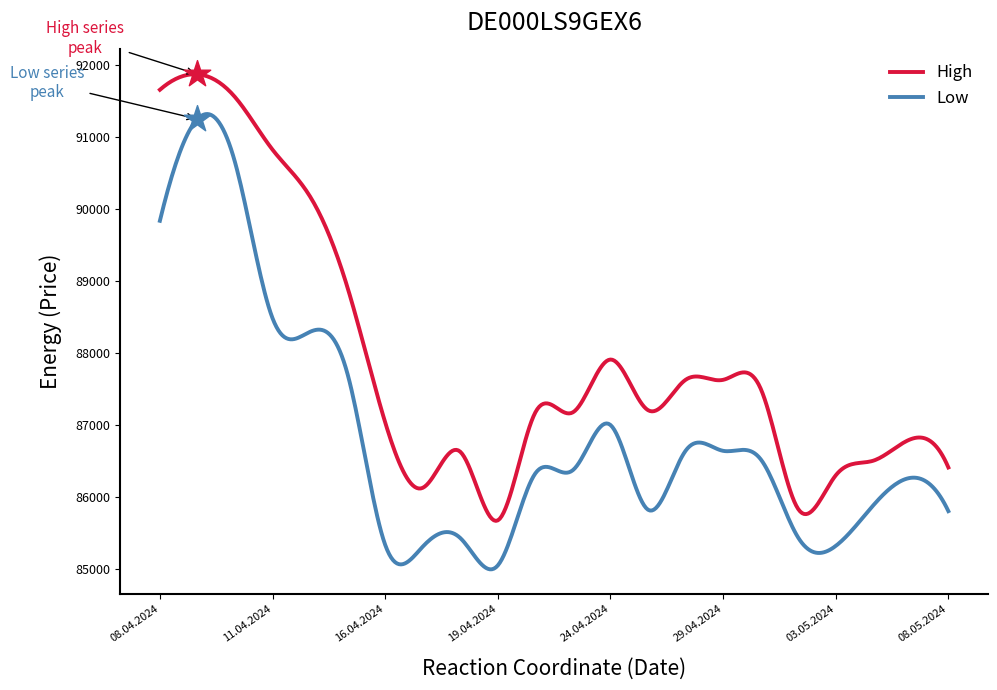

True or false: High and Low intersect in this chart.

False